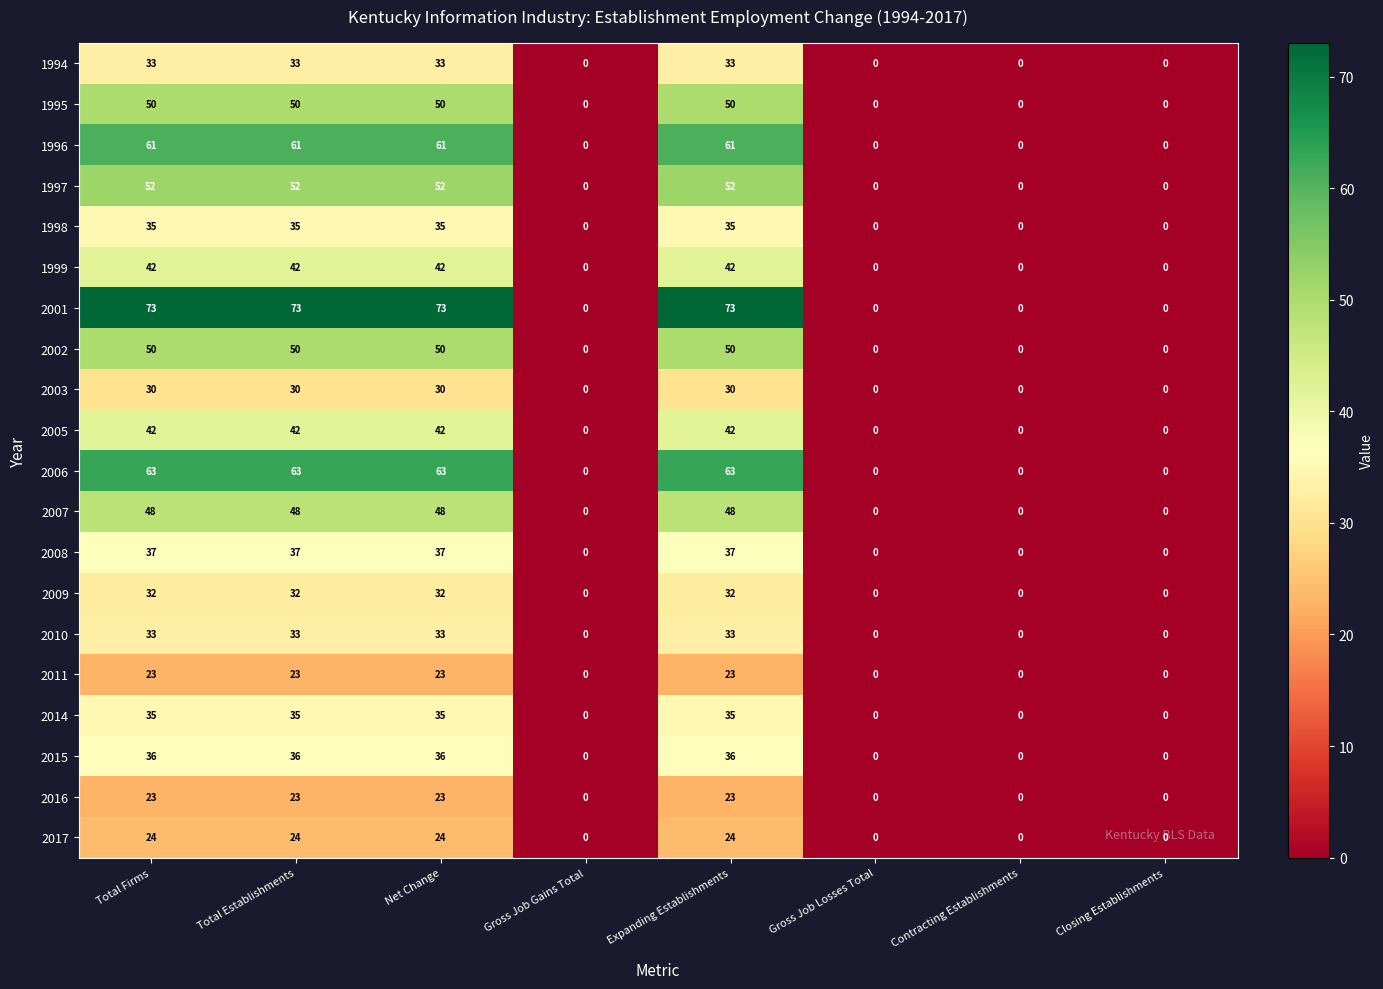

What is the difference between the second highest and minimum values in the 1996 series?

61